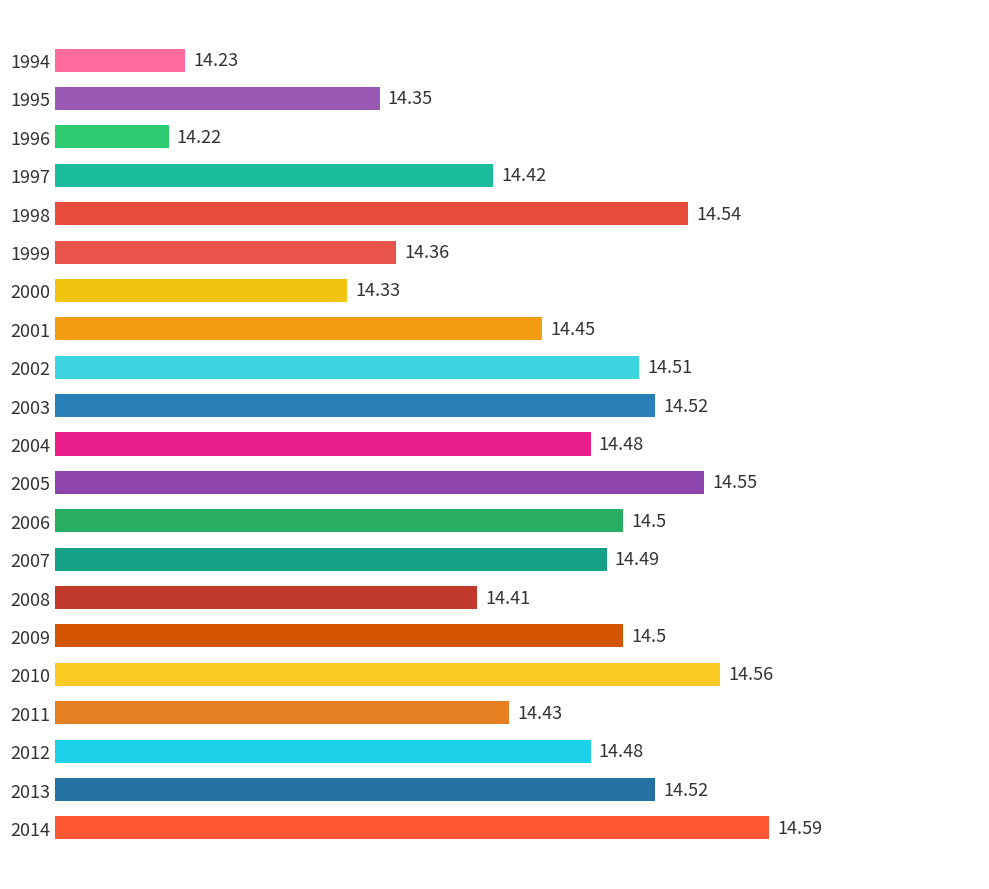

Which has a higher value, 2005 or 1996?

2005